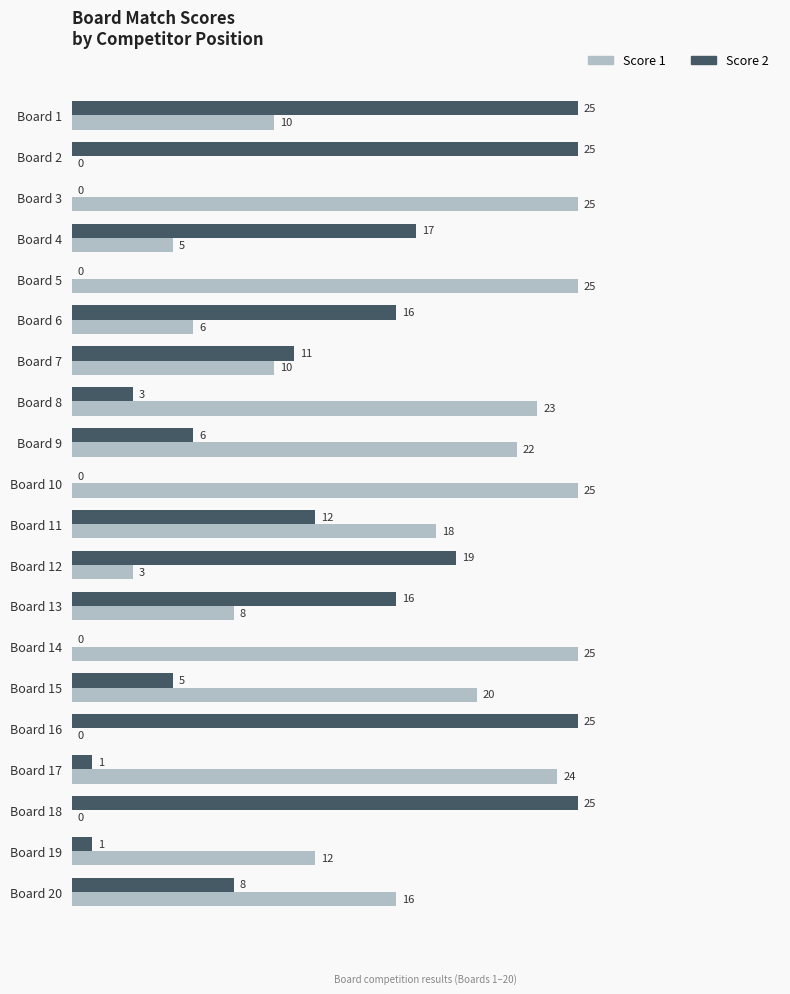

At which label is Score 2 closest to 12?

Board 11